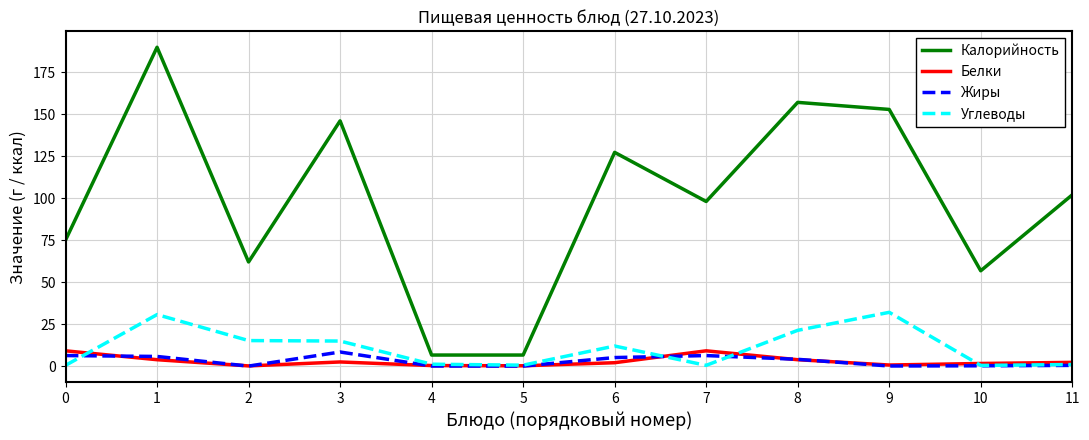

The value of Углеводы at 6 is 20.2. True or false?

False